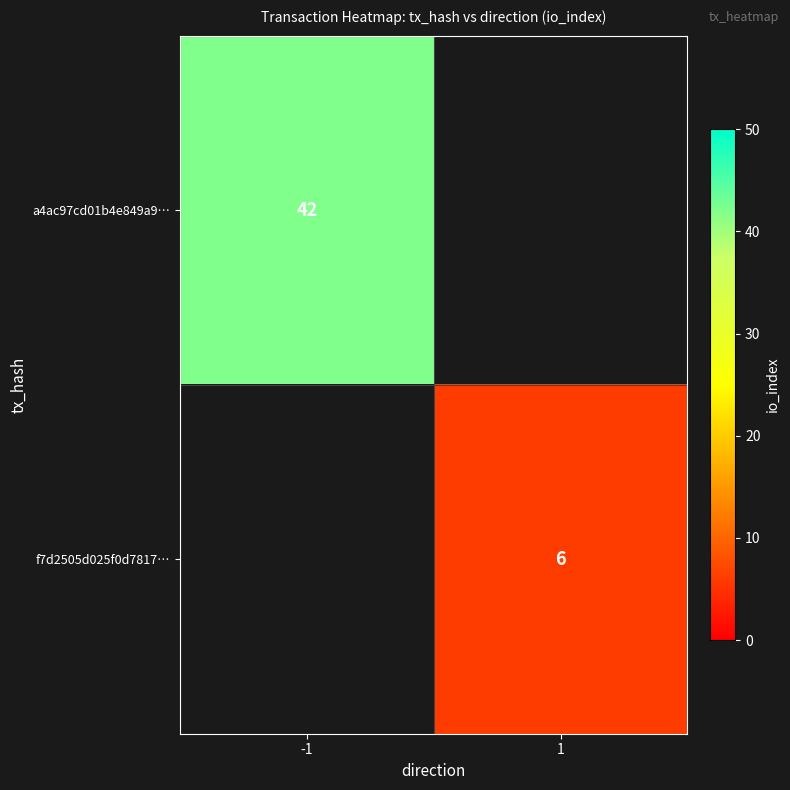

Is it true that f7d2505d025f0d7817… equals 11 at 1?

False